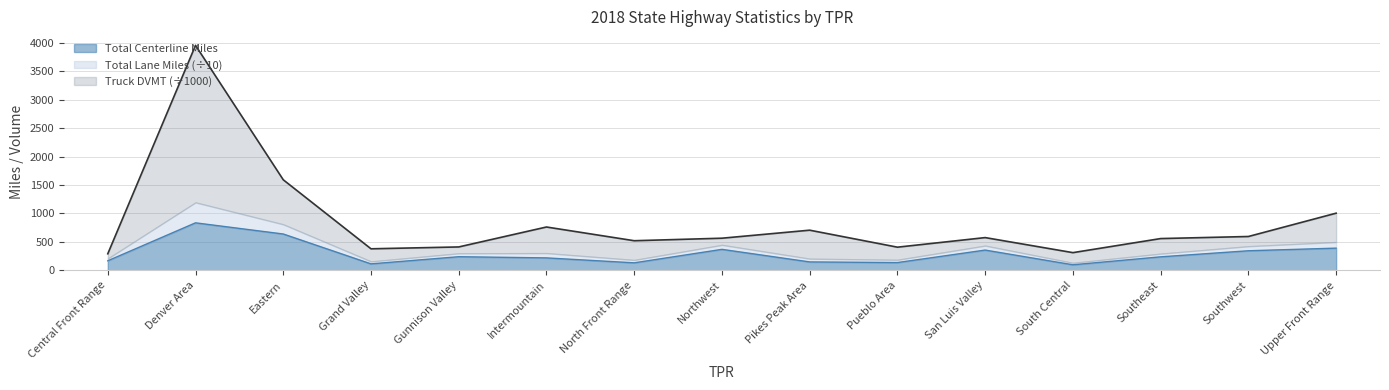

What is the highest value of the Total Centerline Miles series?

834.8